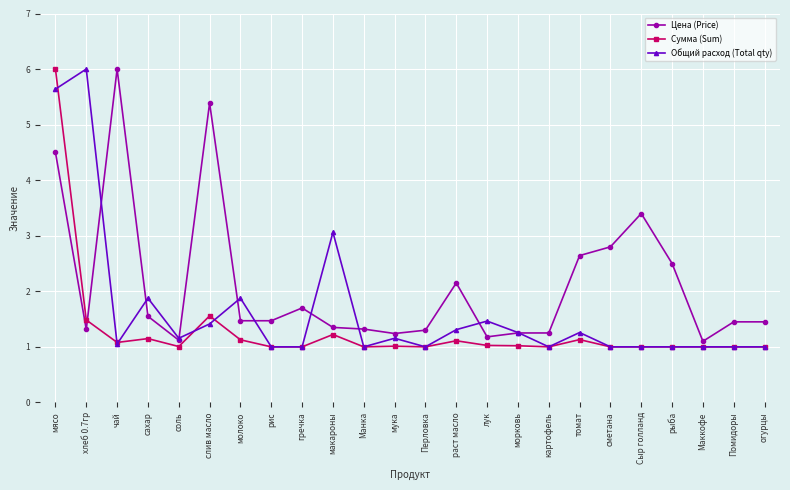

Where is the first local maximum for Общий расход (Total qty)?

хлеб 0.7гр